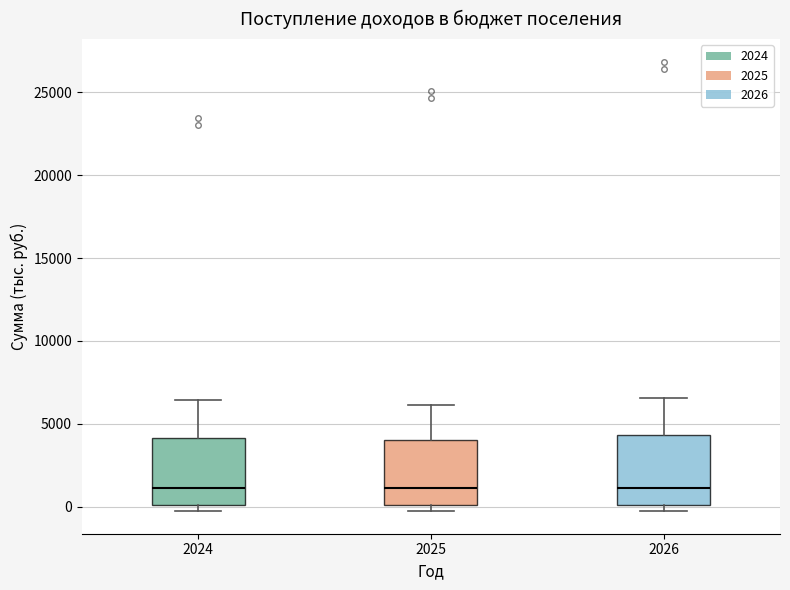

Where does the upper whisker of the box at x = 2025 end on the y-axis? The values are not printed on the chart, so give them approximately, as read against the axis.

6000